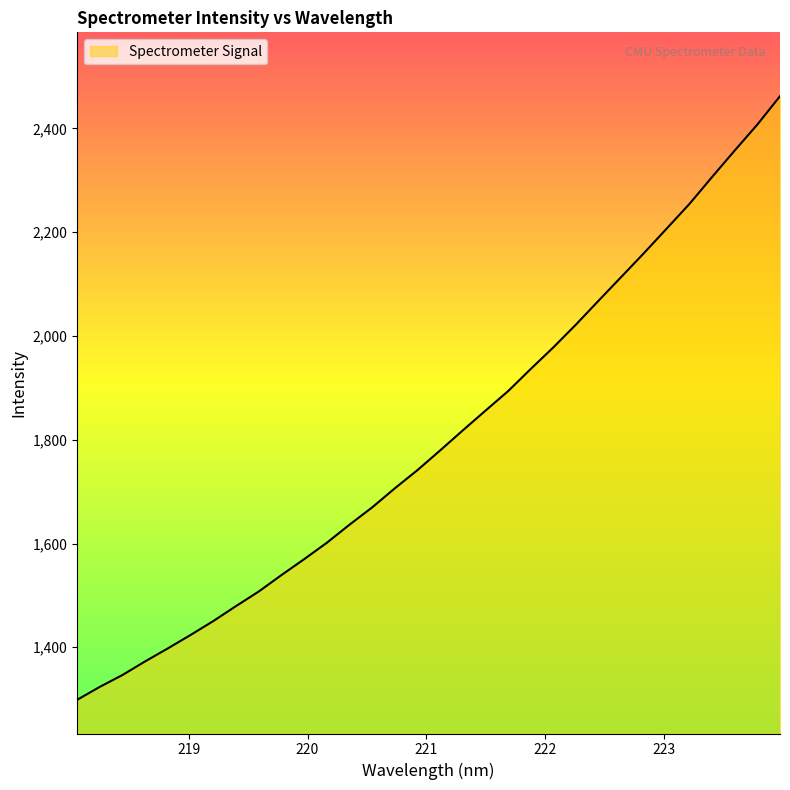

What is the smallest value displayed?

1298.7